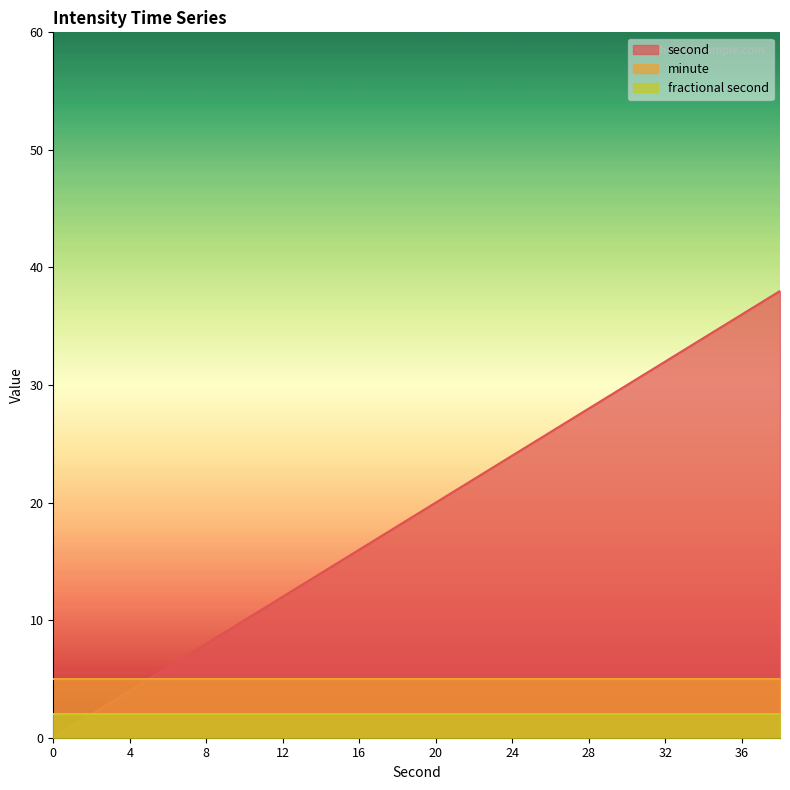

Rank the series by their maximum value, from lowest to highest.

fractional second, minute, second